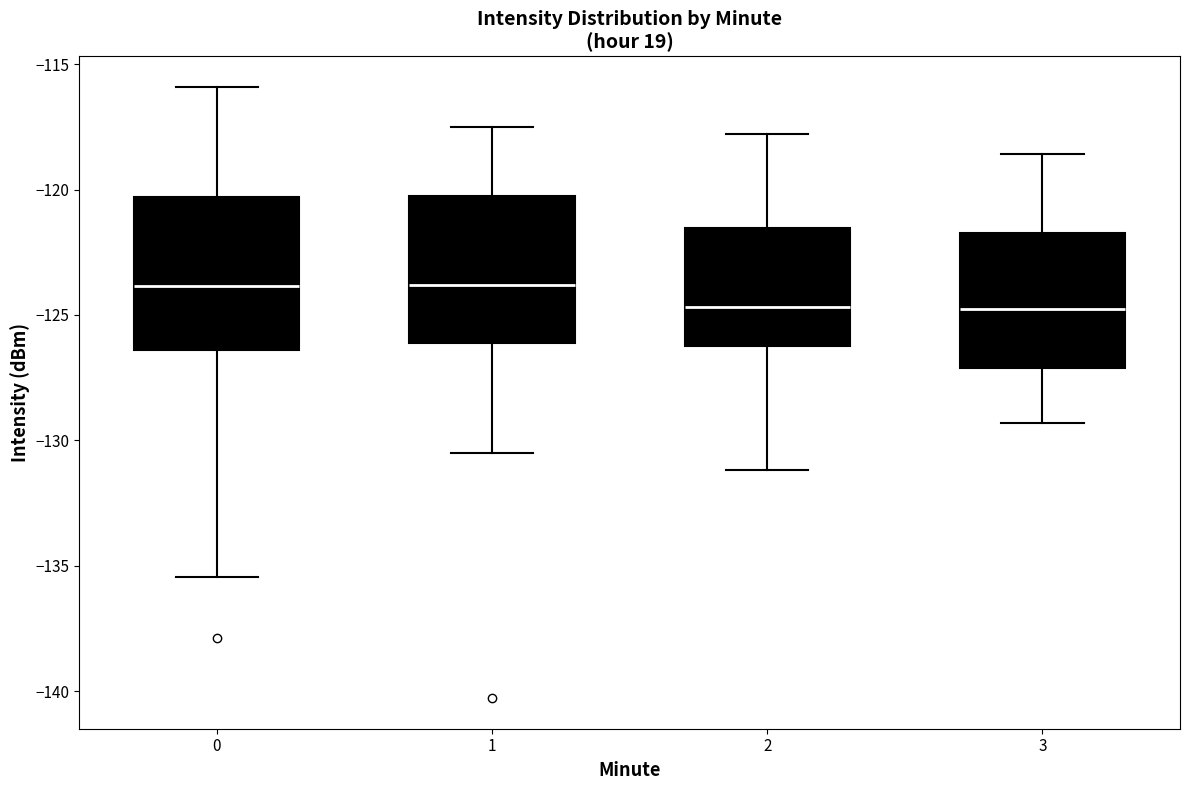

Reading left to right, transcribe this box plot: for each box, give where its median line is, the range the box spans, and where its two whiskers end, as read against the y-axis. The values are not printed on the chart, so give them approximately, as read against the axis.

0: median -124.0, box -126.5 to -120.5, whiskers -135.5 to -116.0
1: median -124.0, box -126.0 to -120.5, whiskers -130.5 to -117.5
2: median -124.5, box -126.0 to -121.5, whiskers -131.0 to -118.0
3: median -124.5, box -127.0 to -121.5, whiskers -129.5 to -118.5